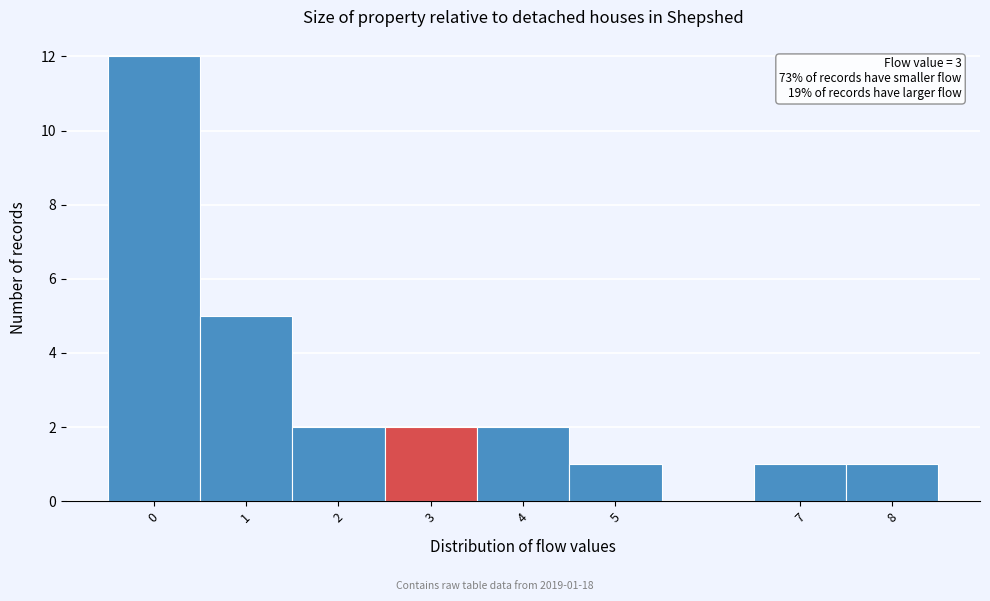

Over which range of the x-axis is the bar tallest?

-0.5 to 0.5